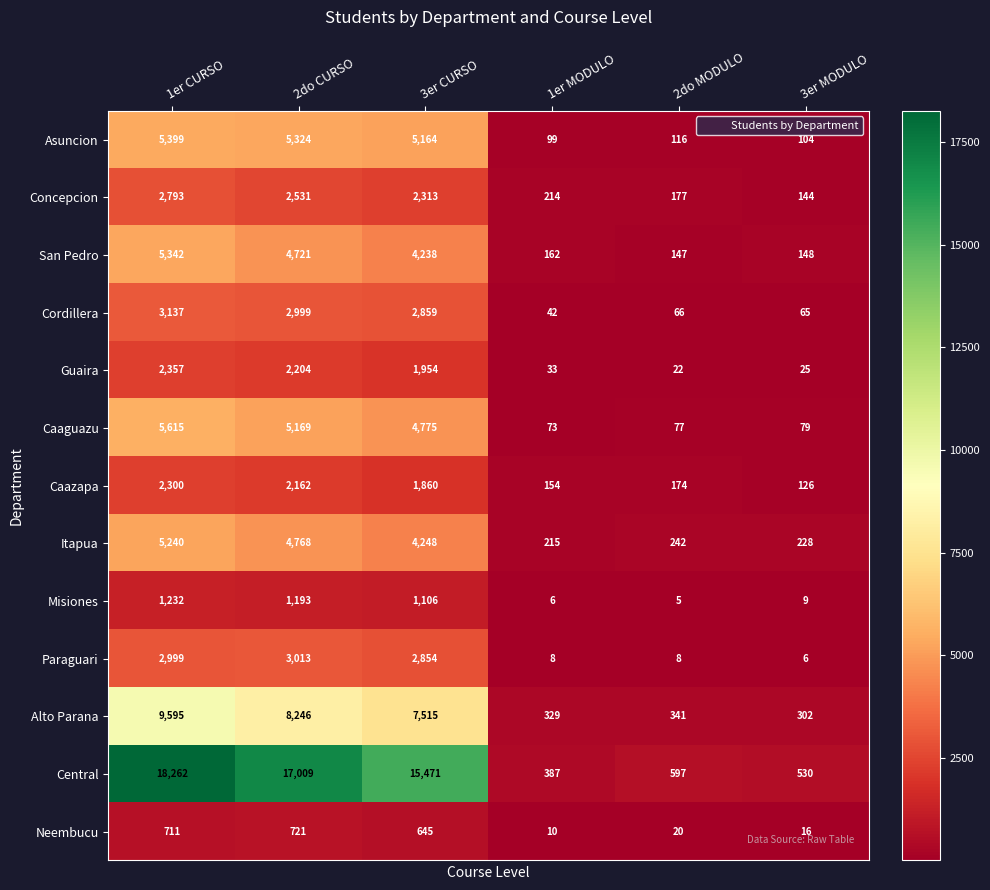

What is the sum of all Asuncion values?

16206